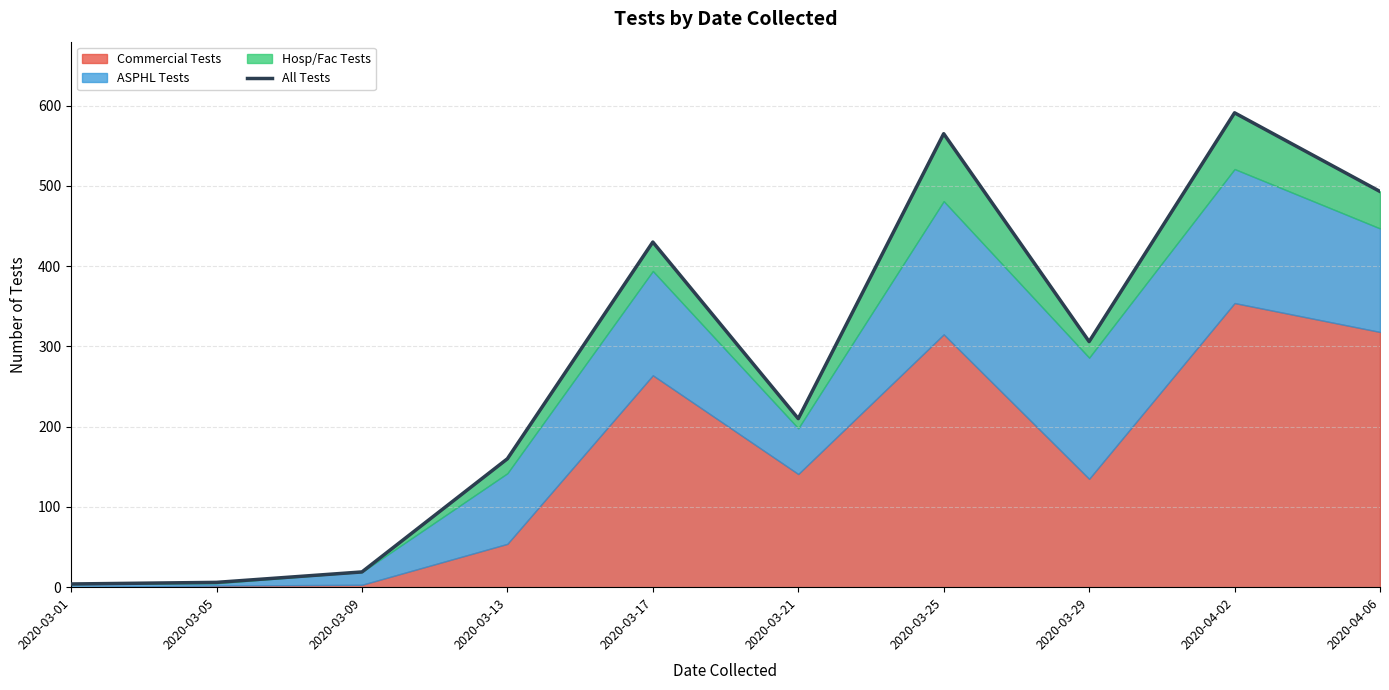

At which label is the value closest to 297?

2020-03-29